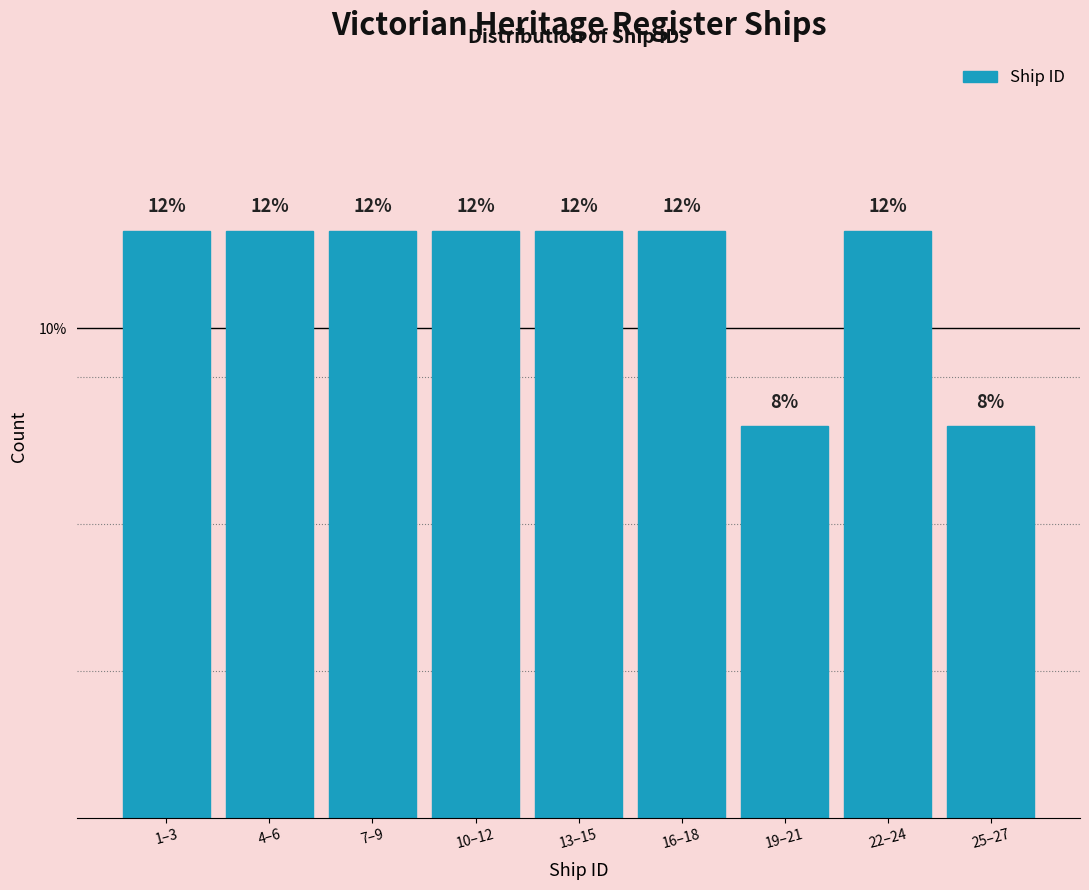

Reading left to right, extract all data points from this chart.

12	12	12	12	12	12	8	12	8